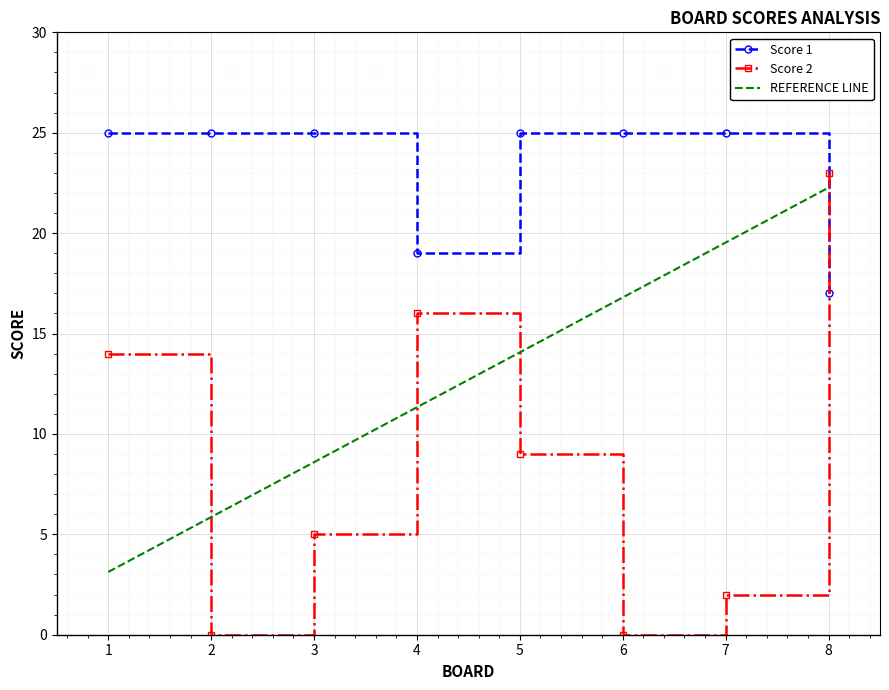

What is the spread (max minus min) of values at 6?

25.0